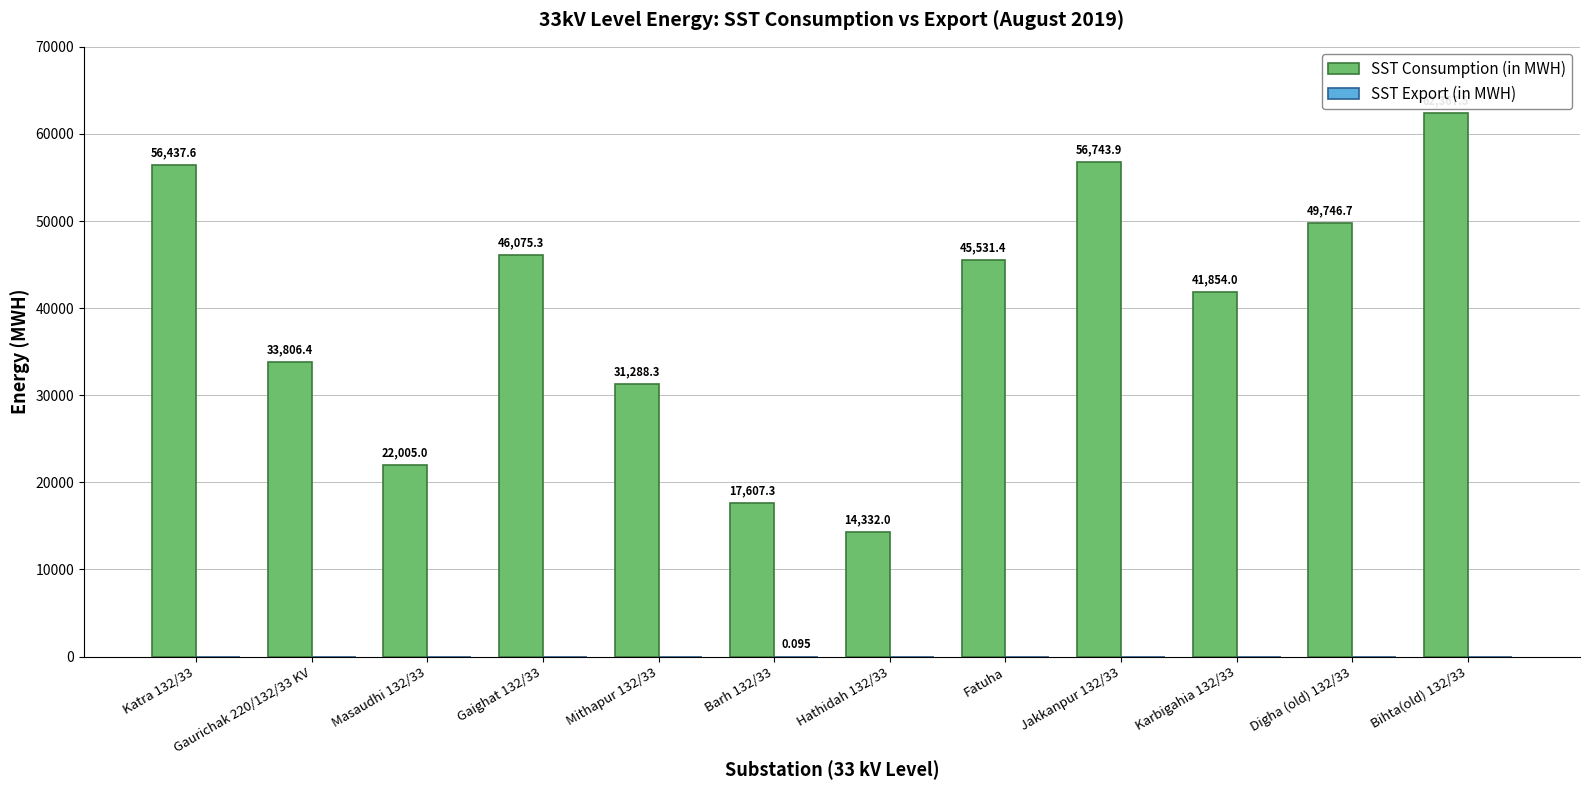

Which series changed the most between Gaurichak 220/132/33 KV and Bihta(old) 132/33?

SST Consumption (in MWH)